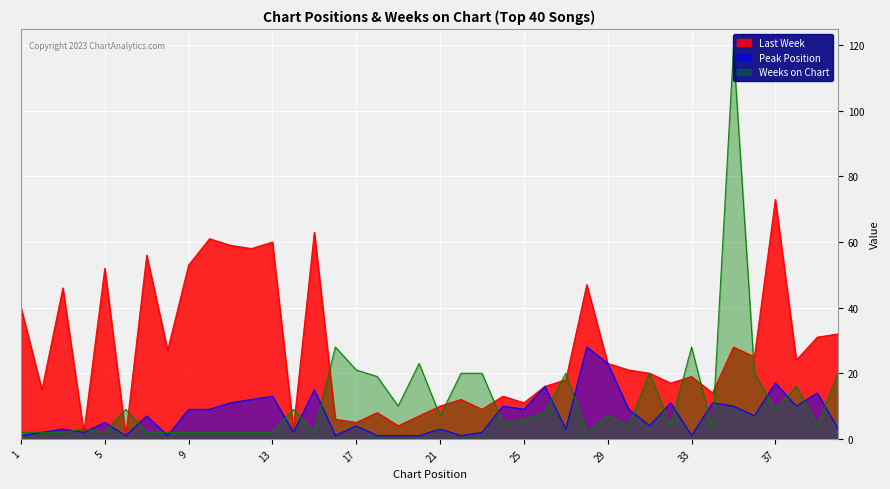

Rank the series at 4 from lowest to highest value.

Last Week, Peak Position, Weeks on Chart